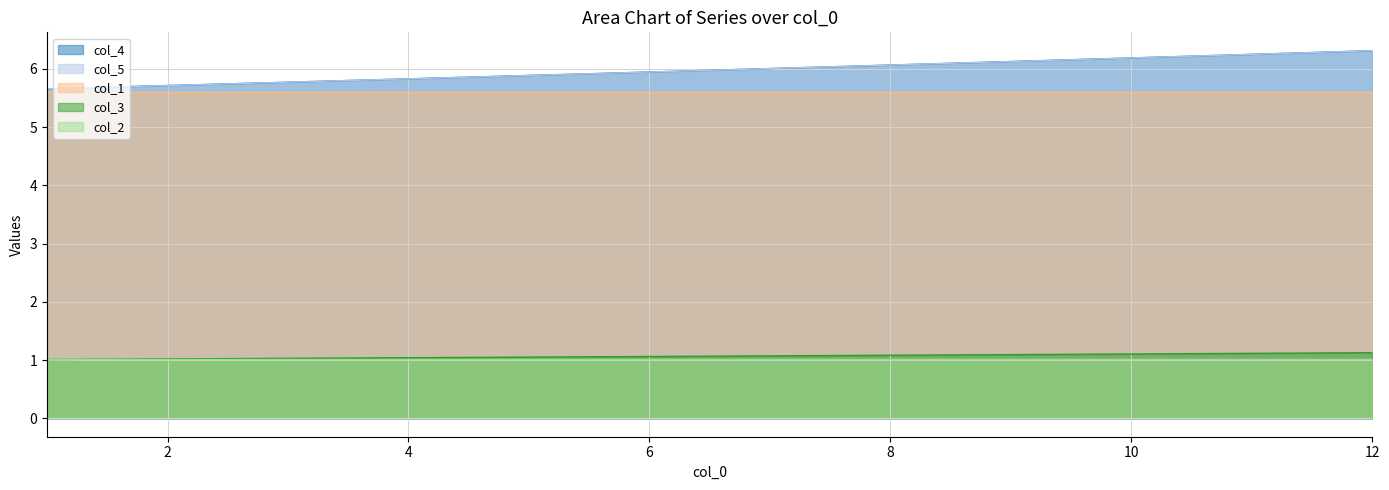

Does the chart have visible grid lines?

Yes